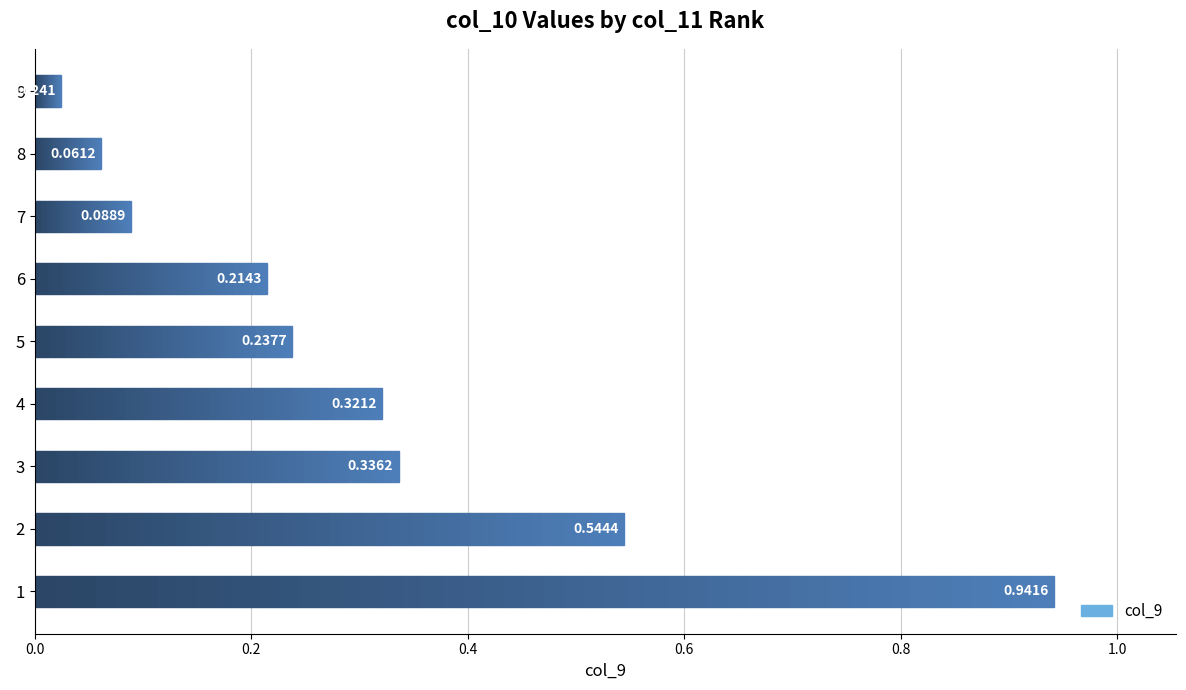

Are the bars horizontal?

Yes